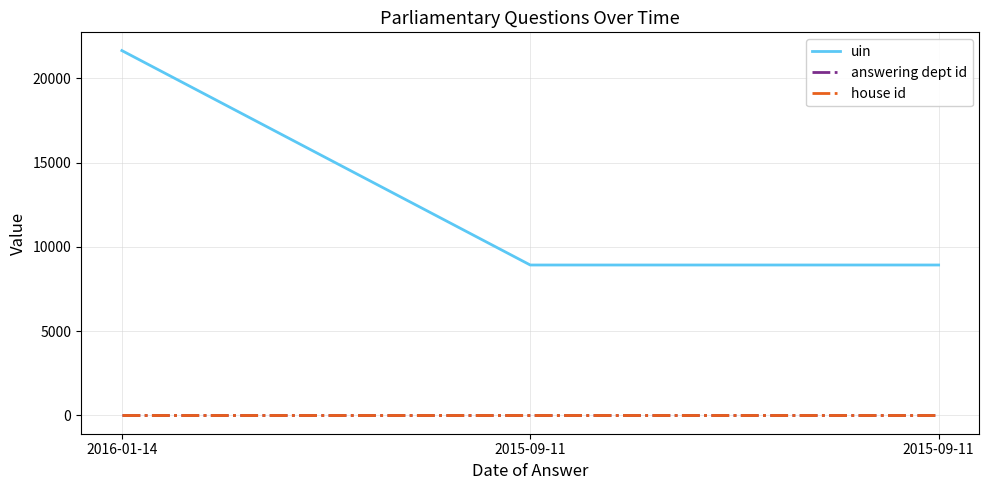

Where does the uin series first go above 8924?

2016-01-14